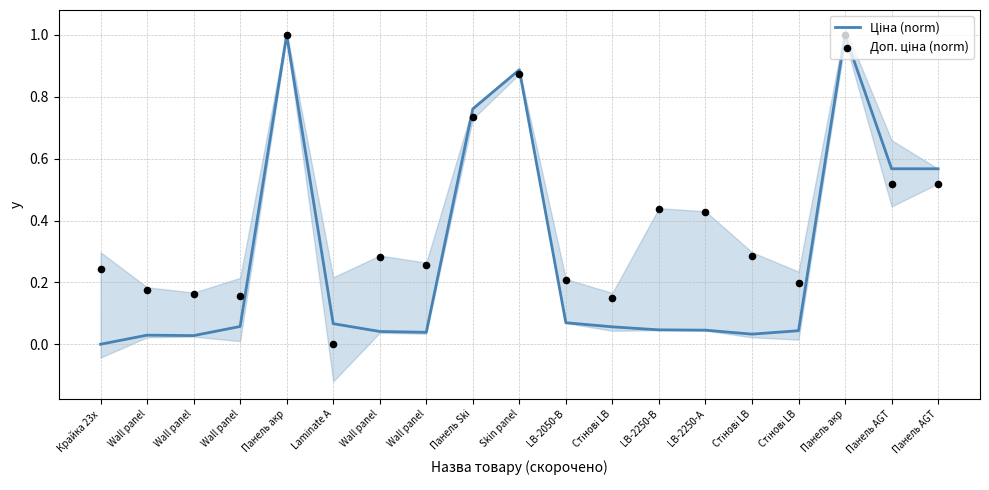

What are all the series names shown in the legend?

Ціна (norm), Доп. ціна (norm)